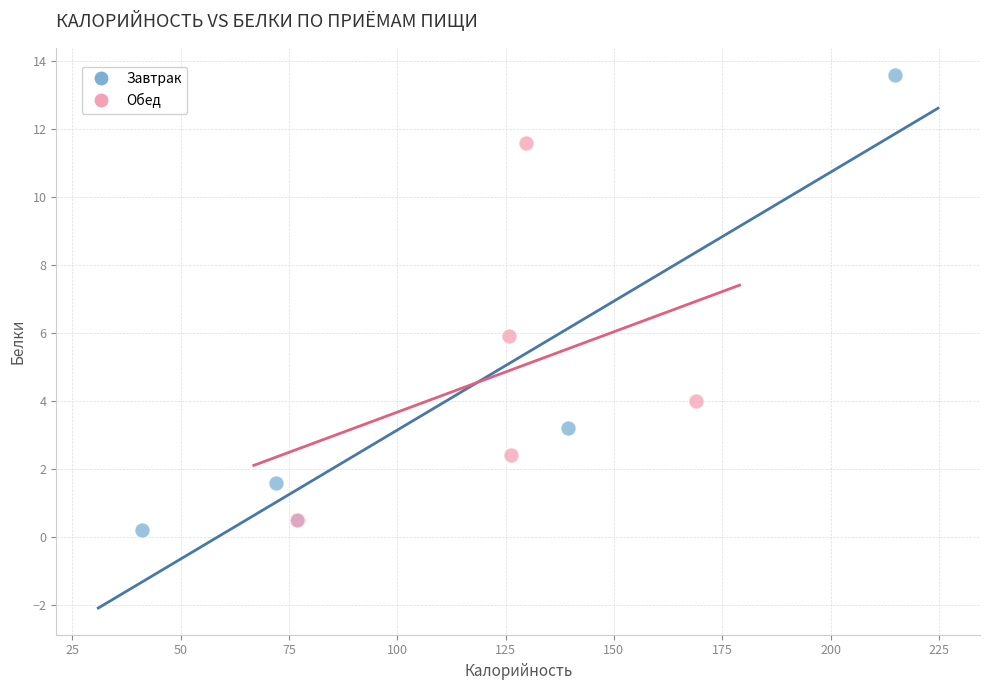

What are all the series names shown in the legend?

Завтрак, Обед